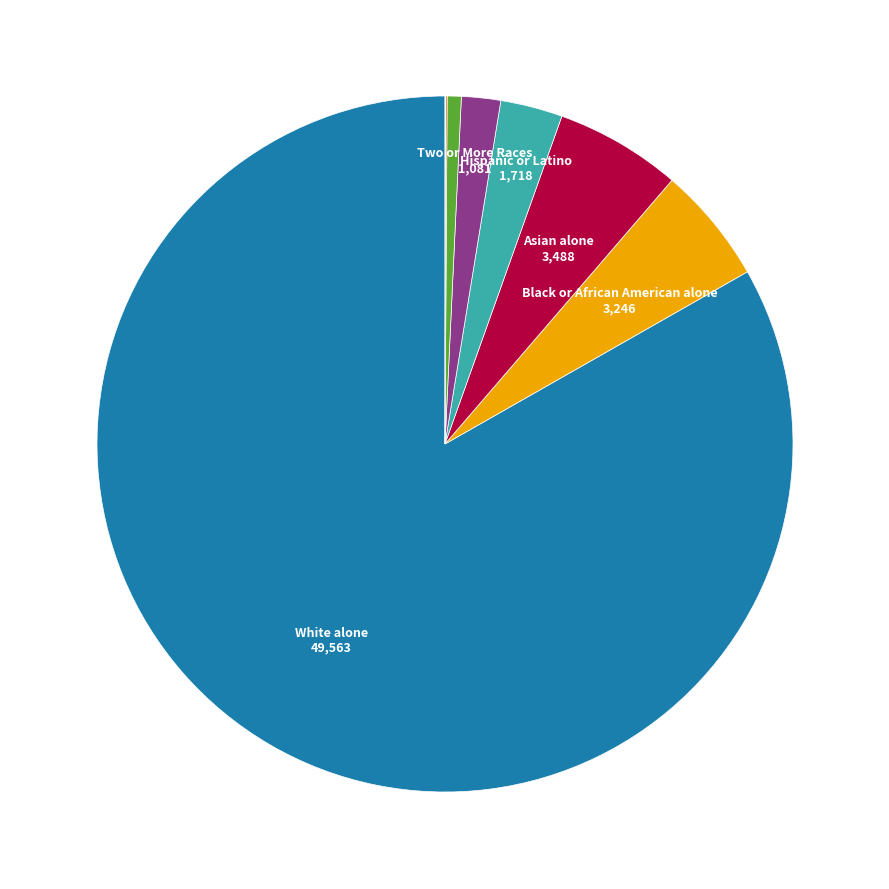

Which slice represents more than half of the pie?

White alone